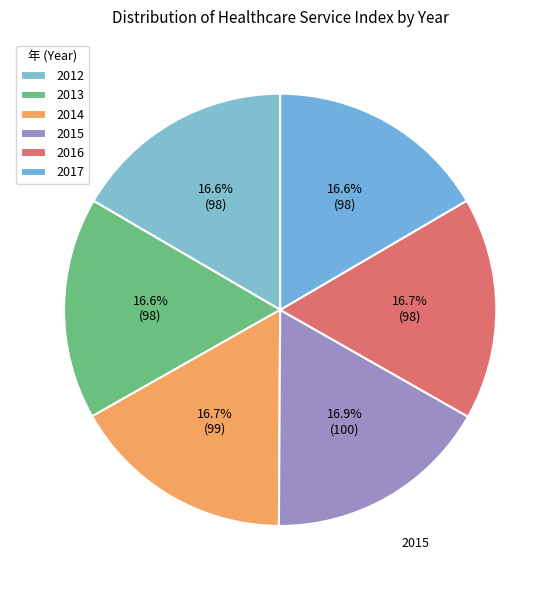

Is it true that 2013 is 17% of the pie?

True